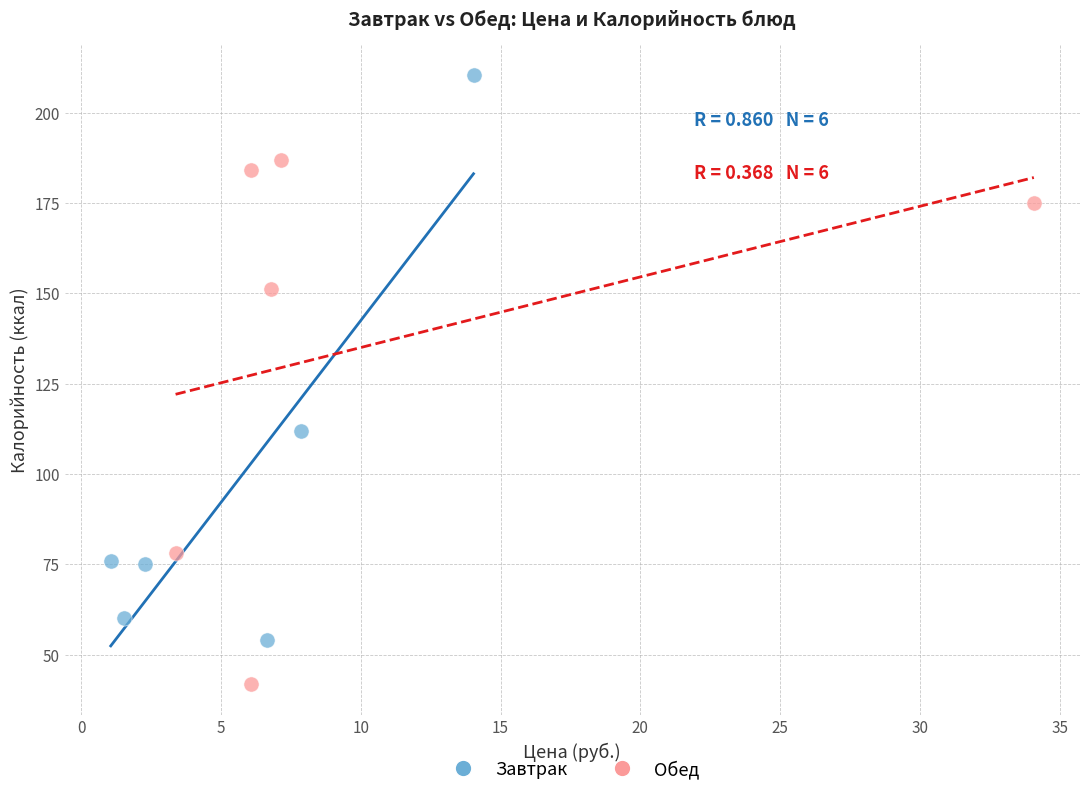

Which series reaches the minimum Y coordinate?

Обед